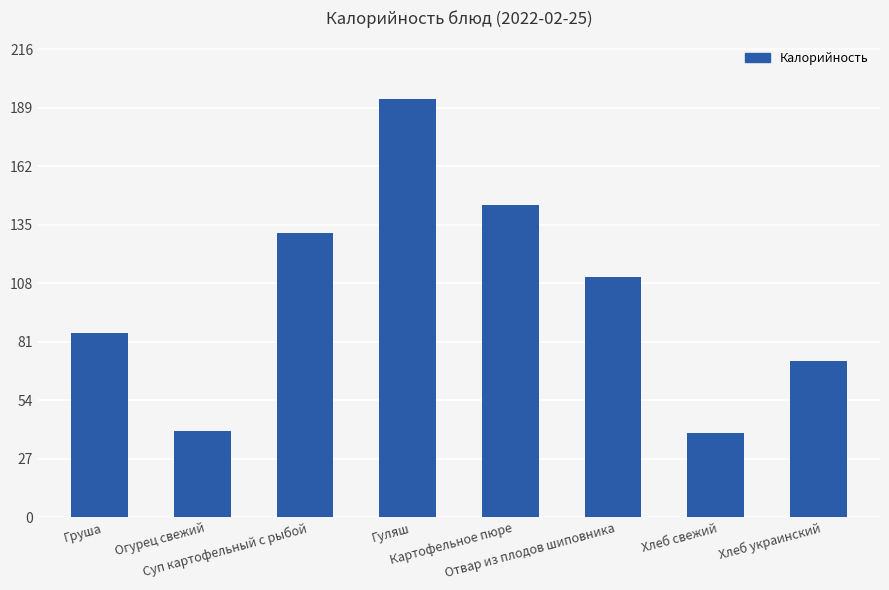

What is the smallest value displayed?

39